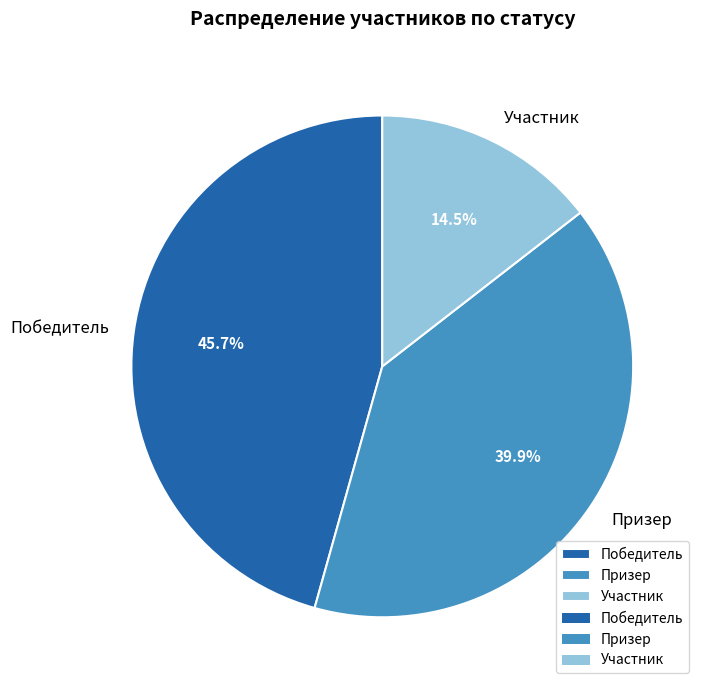

Does Участник represent more than half of the total?

No